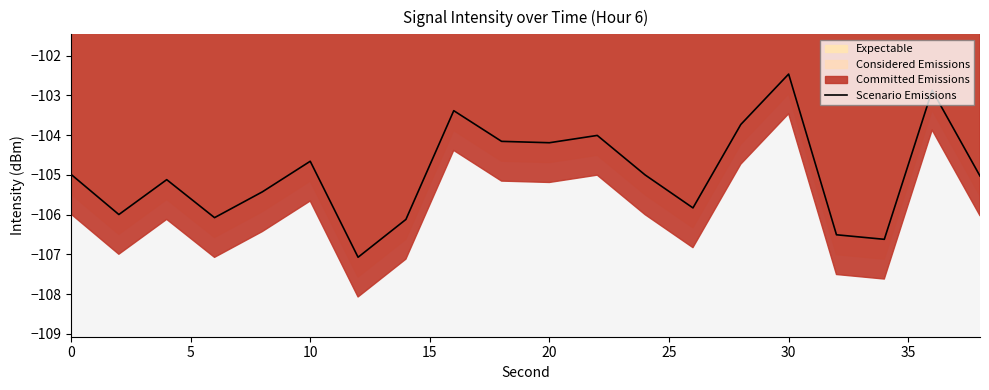

What is the maximum value for Scenario Emissions?

-102.5